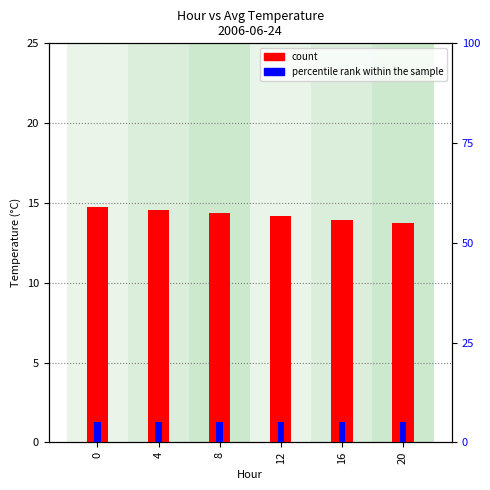

Does the chart contain any negative values?

No